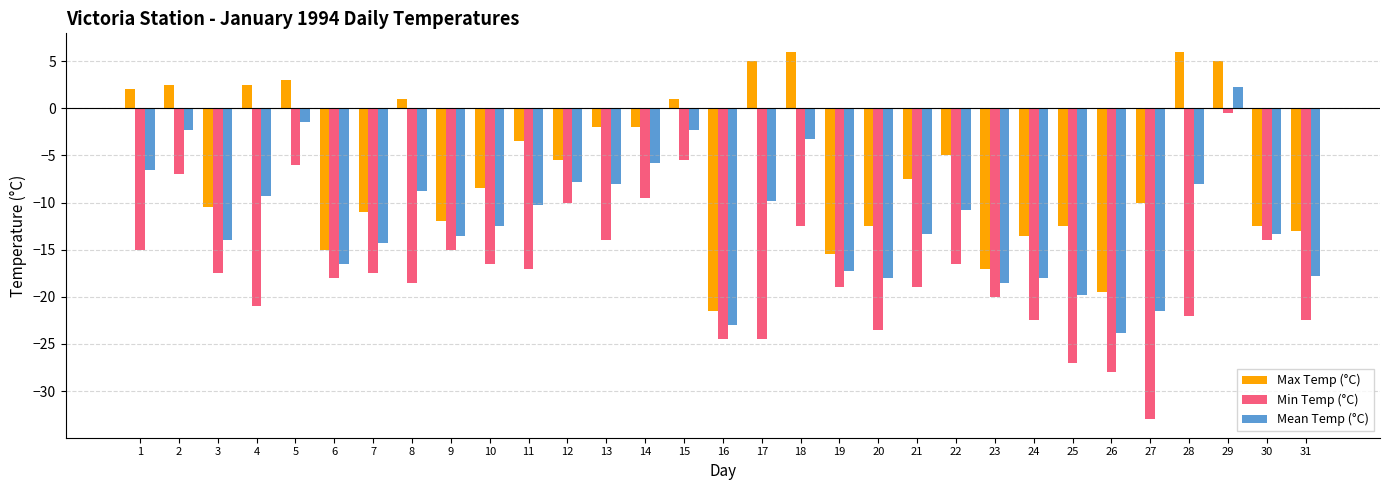

Between 25 and 27, which series saw the biggest shift?

Min Temp (°C)